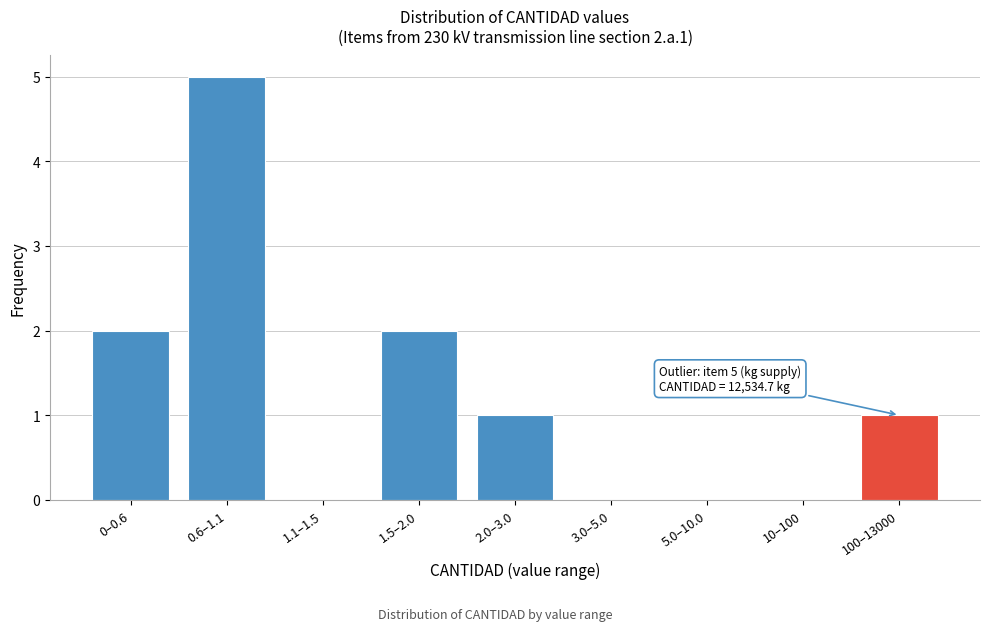

Reading left to right, list all the values displayed in this chart.

0–0.6=2	0.6–1.1=5	1.1–1.5=0	1.5–2.0=2	2.0–3.0=1	3.0–5.0=0	5.0–10.0=0	10–100=0	100–13000=1